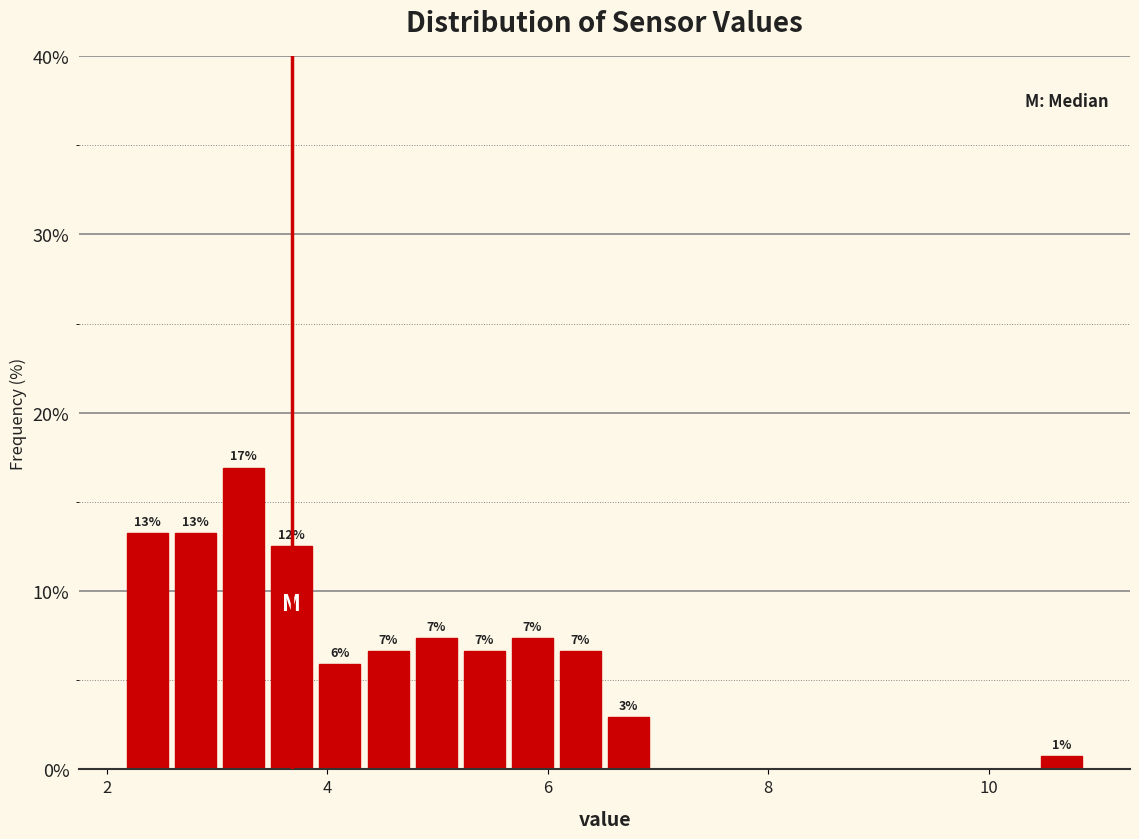

Around what value on the x-axis is the tallest bar? Give the approximate position of its centre, as read against the axis.

3.2